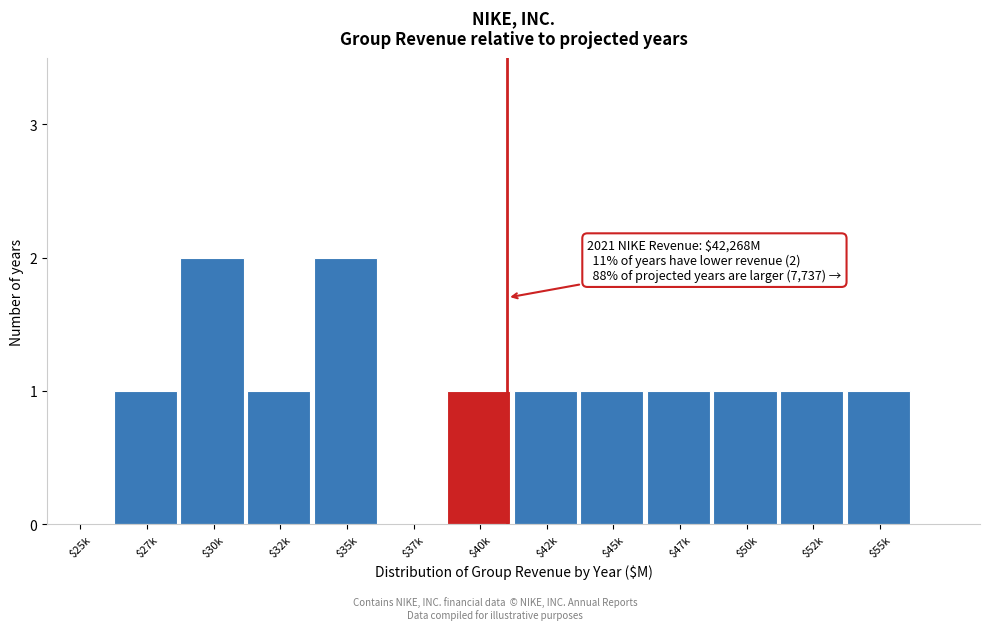

What is the sum of all values?

13